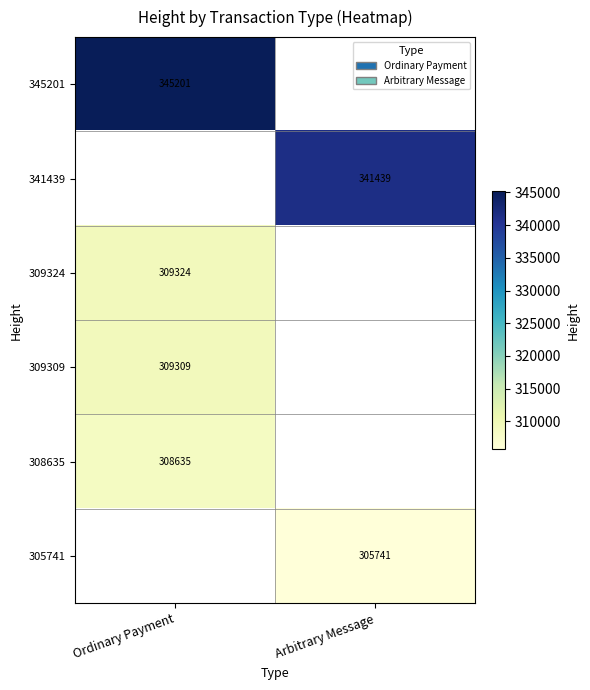

How many categories are shown in the chart?

2